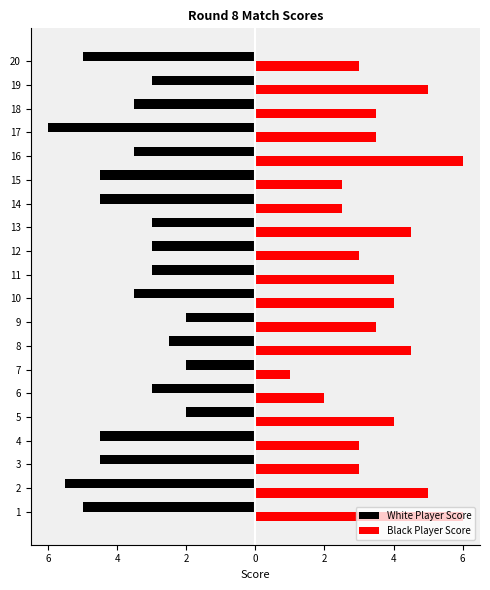

What are all the series names shown in the legend?

White Player Score, Black Player Score